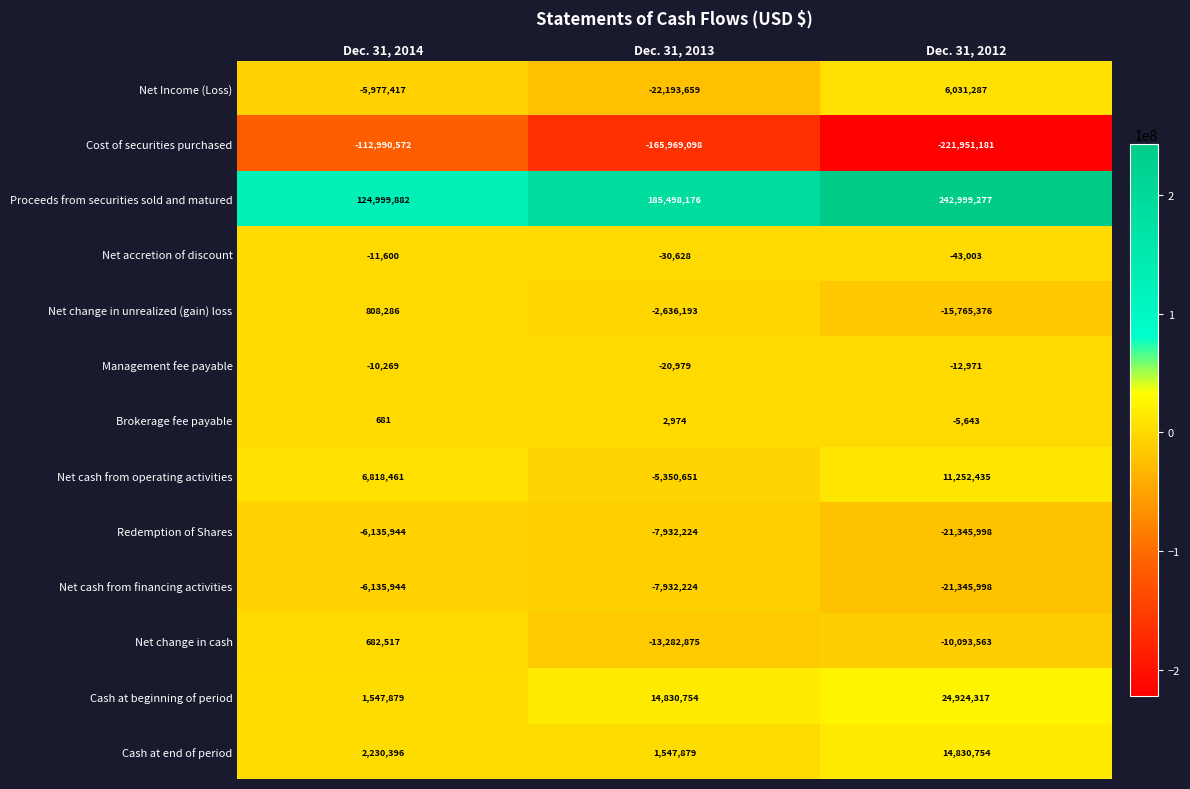

Which series has the largest total across all categories?

Proceeds from securities sold and matured